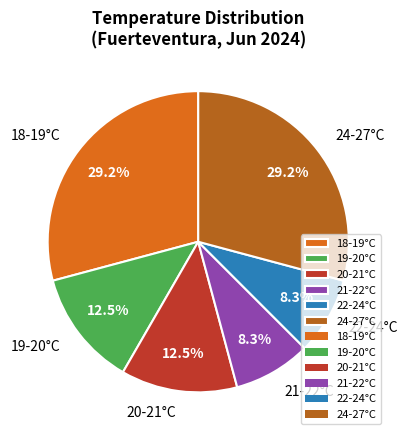

What is the ratio of the value at 24-27°C to the value at 20-21°C?

2.3